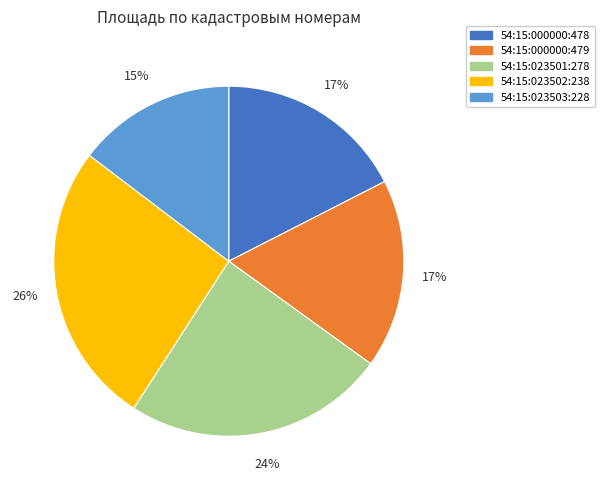

Approximately how many times larger is the value at 54:15:023501:278 compared to 54:15:023503:228?

1.6